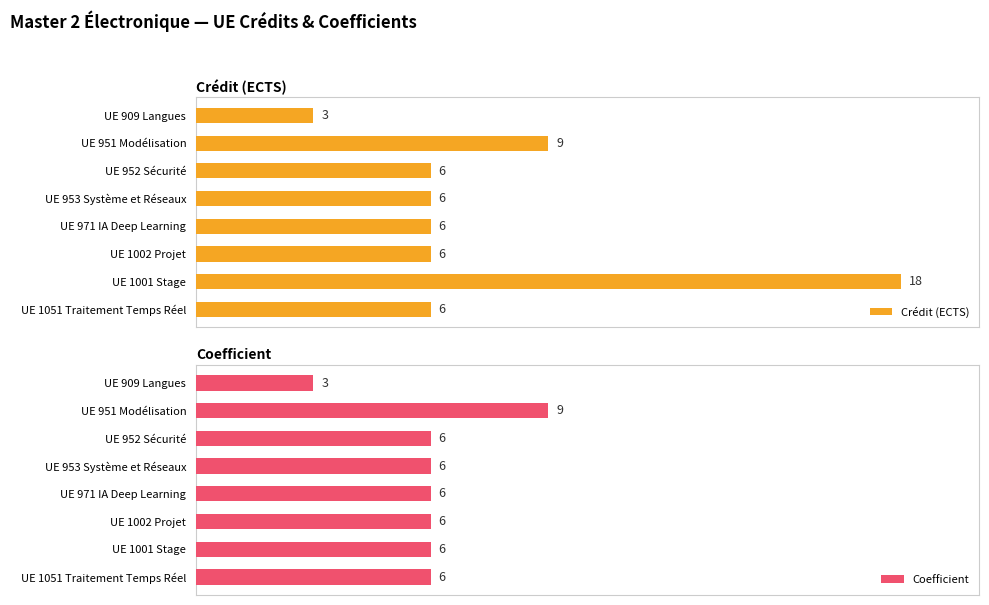

True or false: Crédit (ECTS) has a value of 6 at 17.5.

True